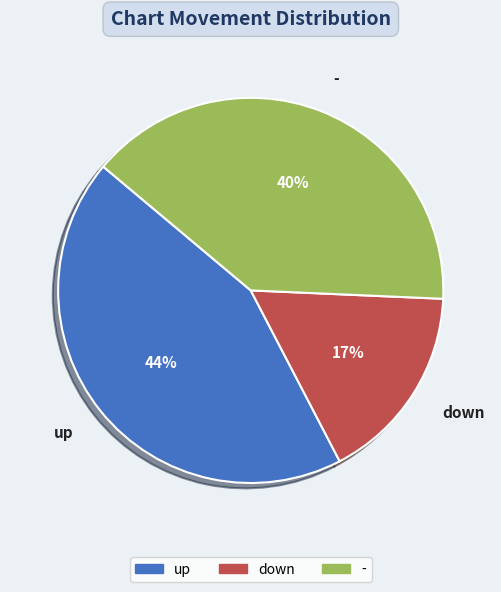

How many segments does this pie chart have?

3